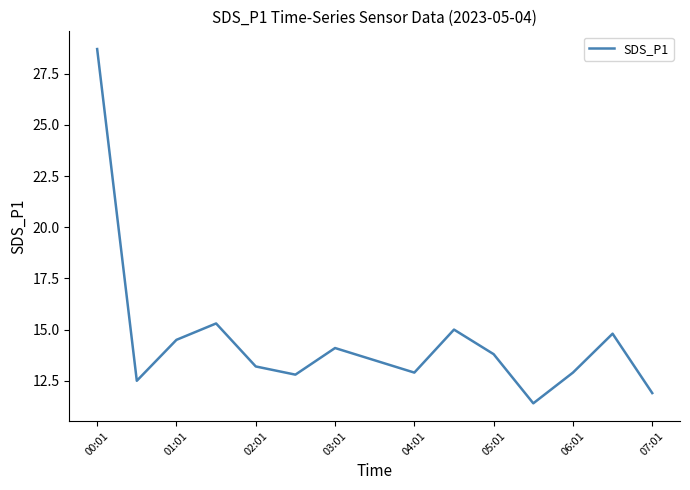

What is the difference between the maximum and minimum values?

17.3